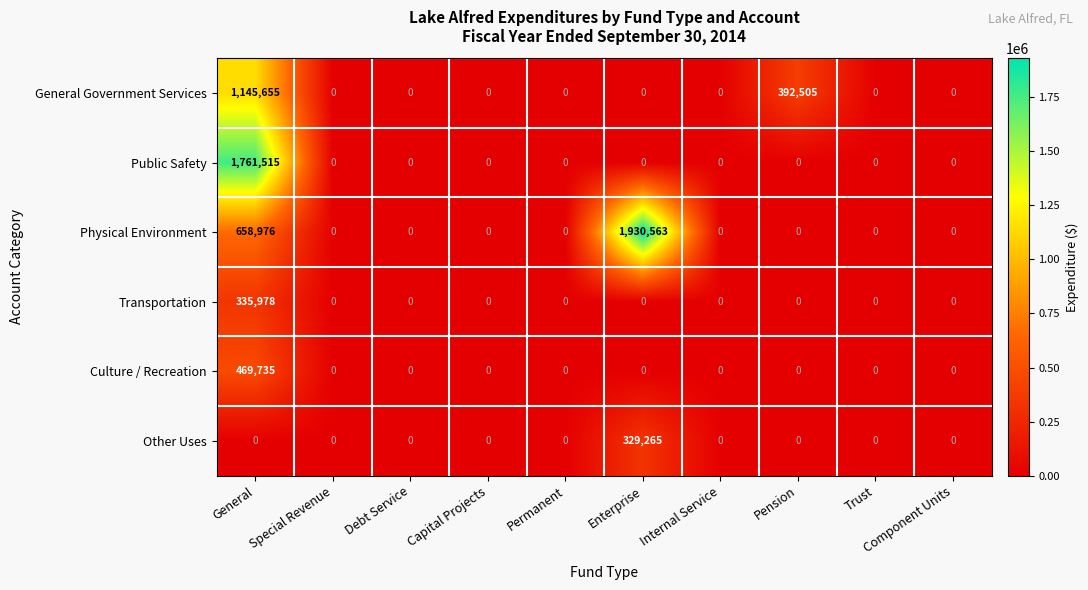

At which category is the sum across all series the highest?

General